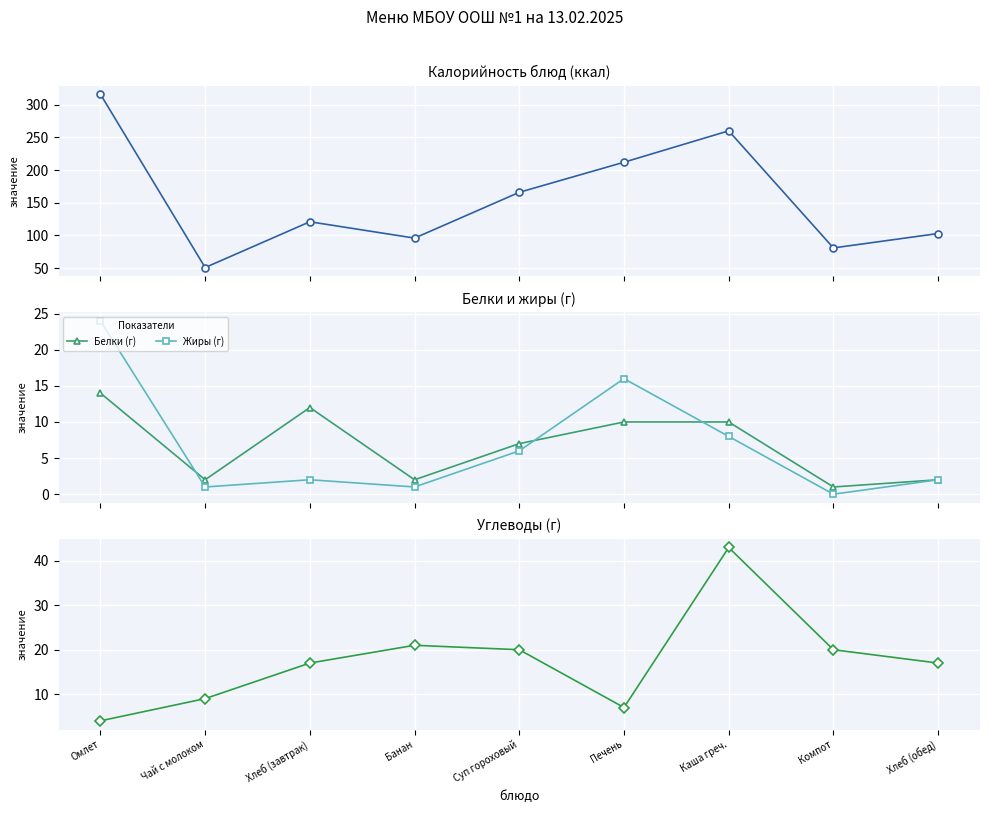

What is the difference between the maximum and minimum values in the Углеводы (г) series?

39